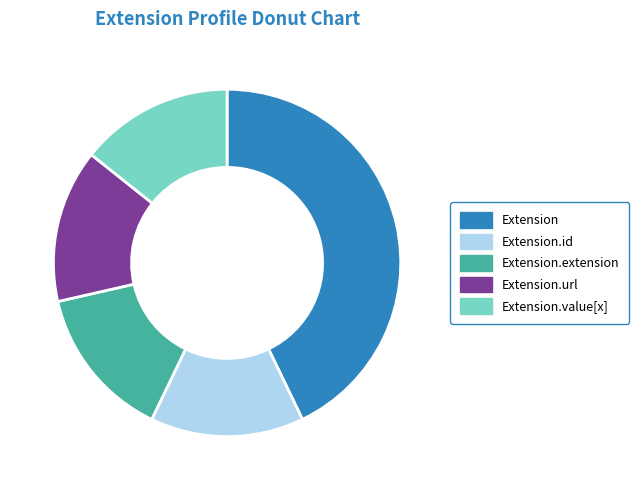

Is it true that Extension.id is 1% of the pie?

False